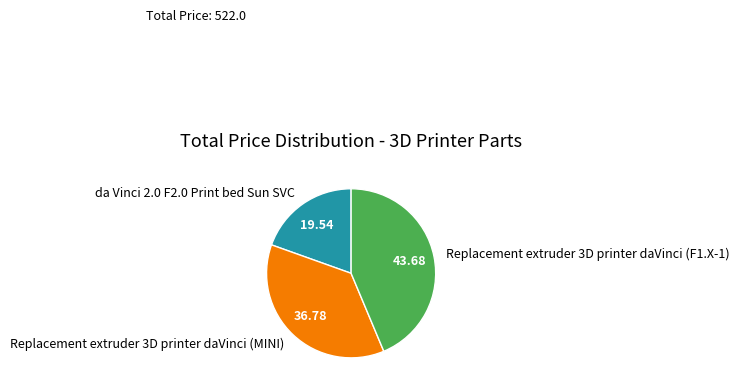

Rank the categories by value from highest to lowest.

Replacement extruder 3D printer daVinci (F1.X-1), Replacement extruder 3D printer daVinci (MINI), da Vinci 2.0 F2.0 Print bed Sun SVC